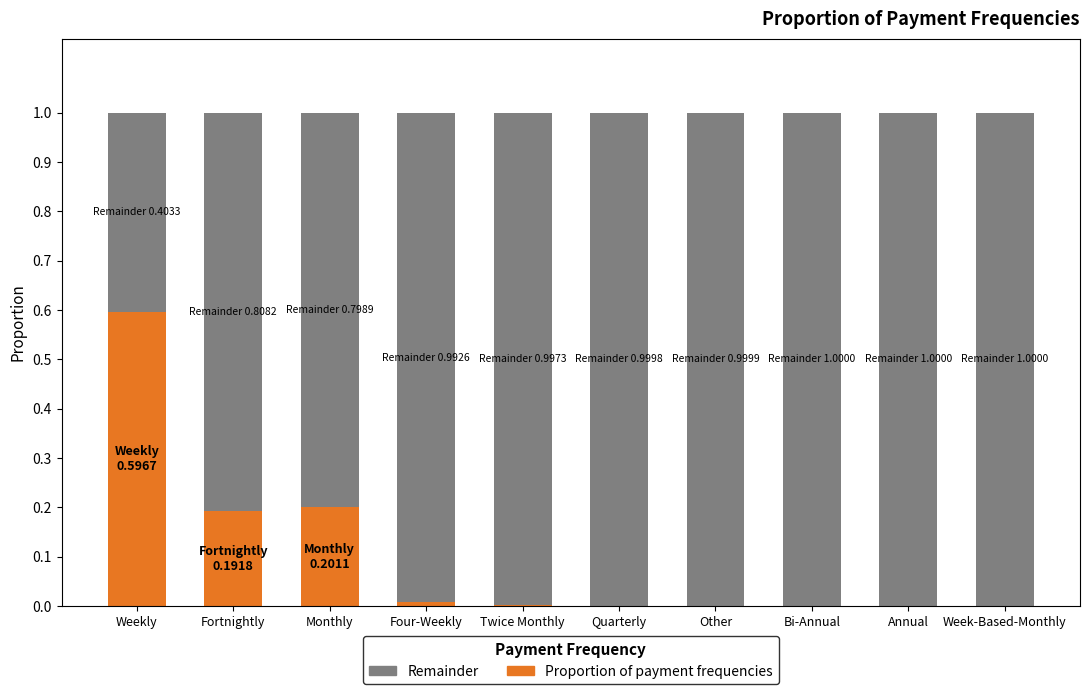

What is the total value across all series at Twice Monthly?

1.0